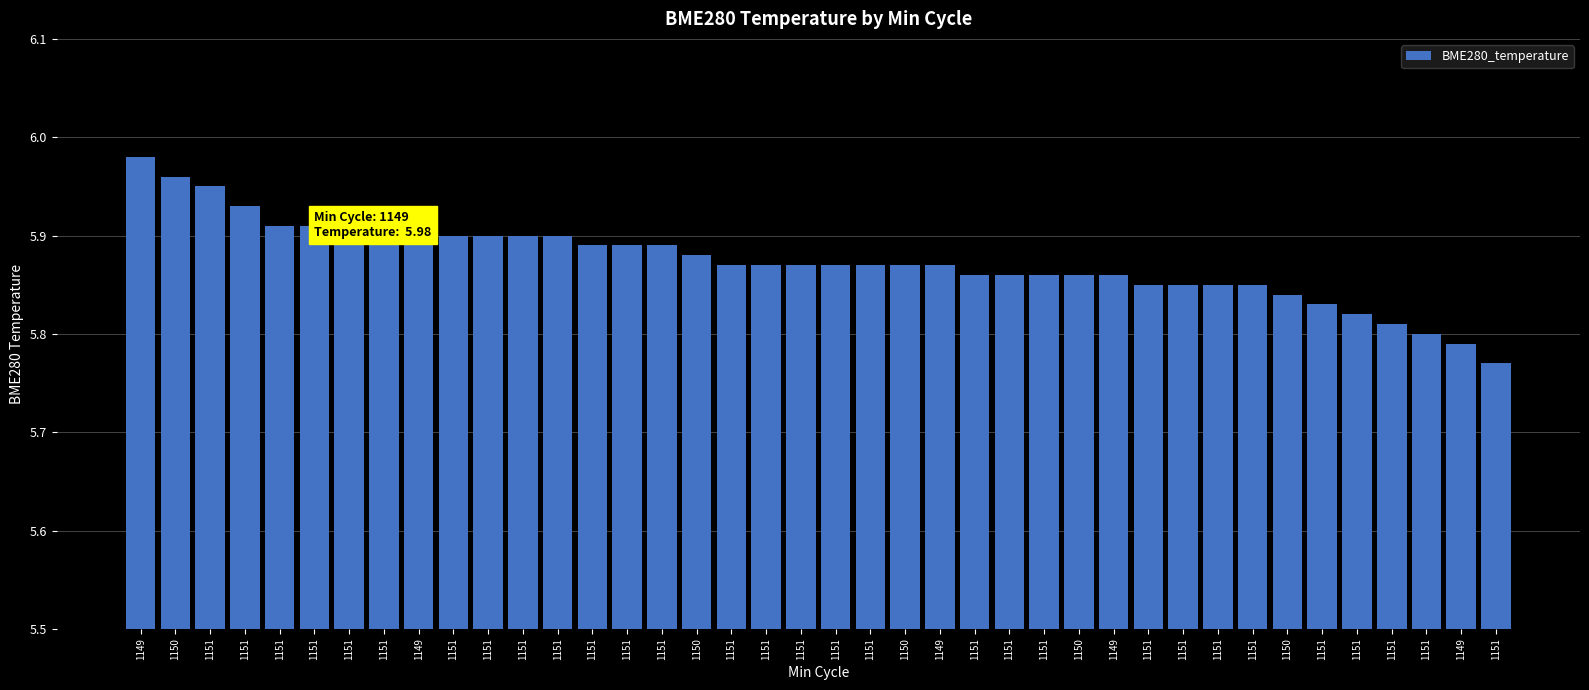

Which has a higher value, 1151 or 1151?

1151